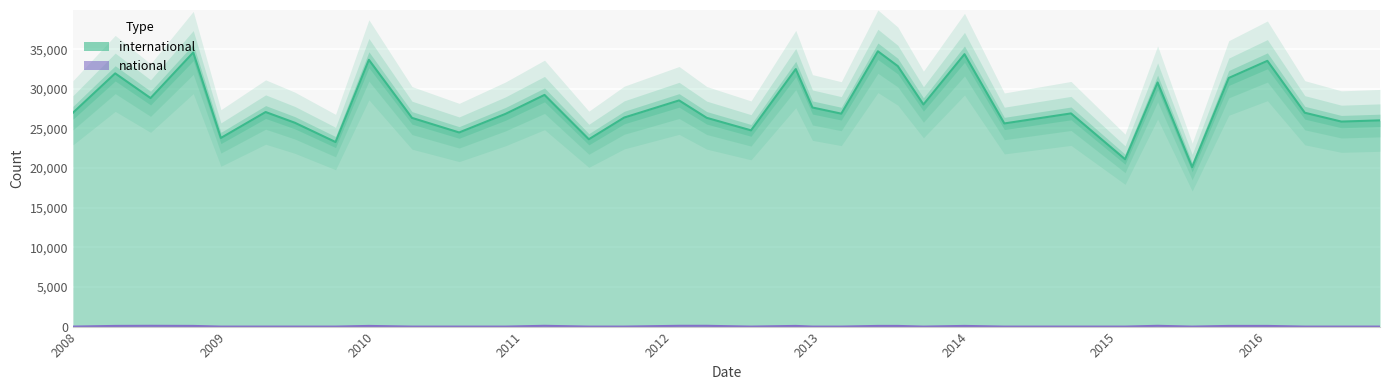

Reading left to right, list all the values displayed in this chart.

international: 2007-12-19=26980	2008-04-01=31954	2008-06-27=28836	2008-10-10=34588	2008-12-17=23803	2009-04-06=27075	2009-06-17=25721	2009-09-25=23288	2009-12-16=33666	2010-04-01=26337	2010-07-26=24496	2010-11-17=26842	2011-02-21=29236	2011-06-10=23638	2011-09-05=26380	2012-01-18=28540	2012-03-26=26342	2012-07-13=24762	2012-10-31=32497	2012-12-11=27647	2013-02-20=26870	2013-05-21=34741	2013-07-09=32867	2013-09-10=28030	2013-12-20=34376	2014-03-28=25636	2014-09-08=26901	2015-01-19=21117	2015-04-09=30804	2015-07-03=20128	2015-10-01=31375	2016-01-04=33535	2016-04-05=26985	2016-07-04=25870	2016-10-07=26024
national: 2007-12-19=0	2008-04-01=84	2008-06-27=98	2008-10-10=84	2008-12-17=0	2009-04-06=0	2009-06-17=0	2009-09-25=0	2009-12-16=84	2010-04-01=0	2010-07-26=0	2010-11-17=0	2011-02-21=98	2011-06-10=0	2011-09-05=0	2012-01-18=98	2012-03-26=98	2012-07-13=0	2012-10-31=84	2012-12-11=0	2013-02-20=0	2013-05-21=84	2013-07-09=84	2013-09-10=0	2013-12-20=84	2014-03-28=0	2014-09-08=0	2015-01-19=0	2015-04-09=98	2015-07-03=0	2015-10-01=84	2016-01-04=84	2016-04-05=0	2016-07-04=0	2016-10-07=0